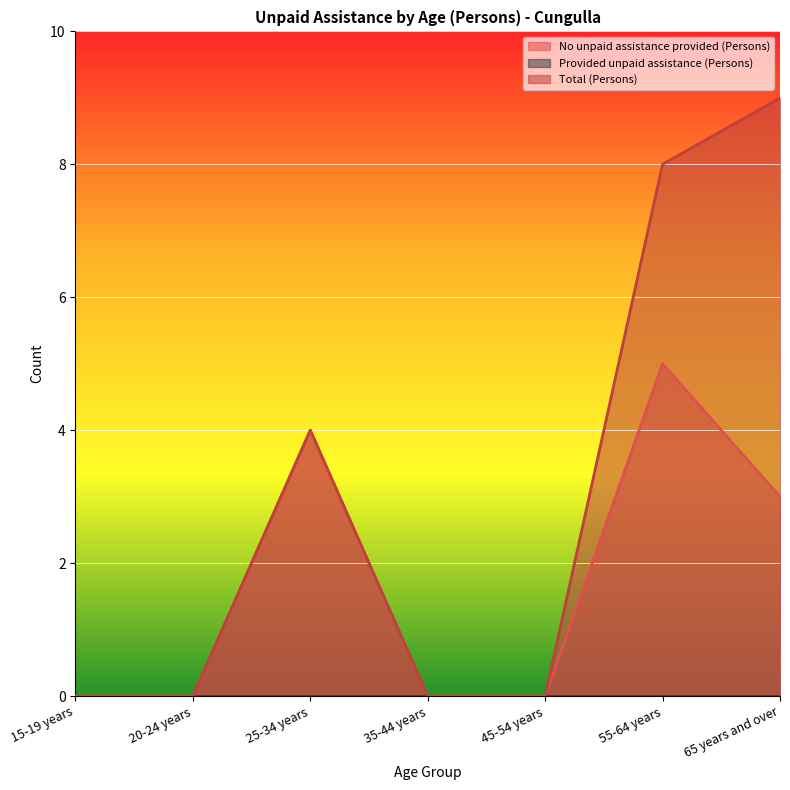

How many positive values does the No unpaid assistance provided (Persons) series have?

3